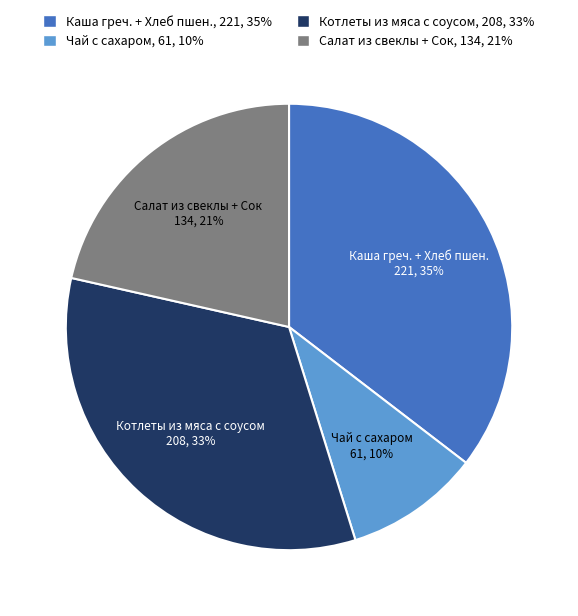

Is it true that Чай с сахаром is 24% of the pie?

False